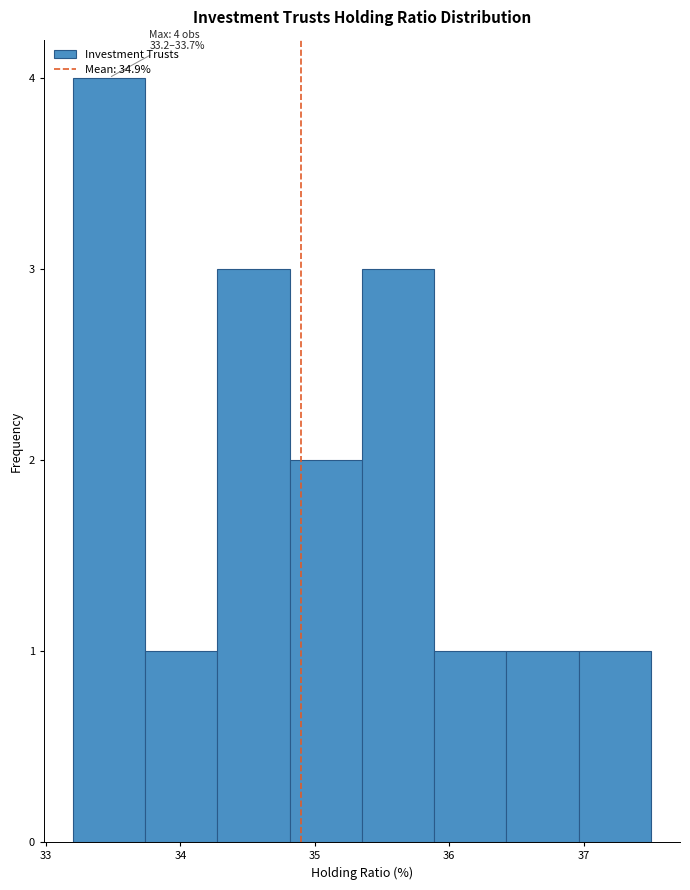

Which range on the x-axis has the tallest bar?

33.2 to 33.7